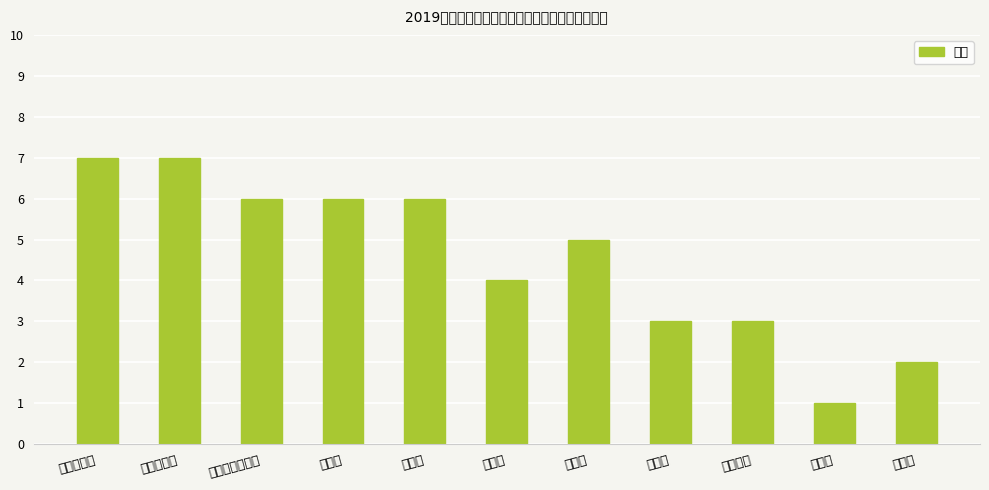

List the labels in order of value, smallest first.

周庄镇, 锦溪镇, 千灯镇, 淀山湖镇, 陆家镇, 巴城镇, 花桥经济开发区, 张浦镇, 周市镇, 昆山开发区, 昆山高新区